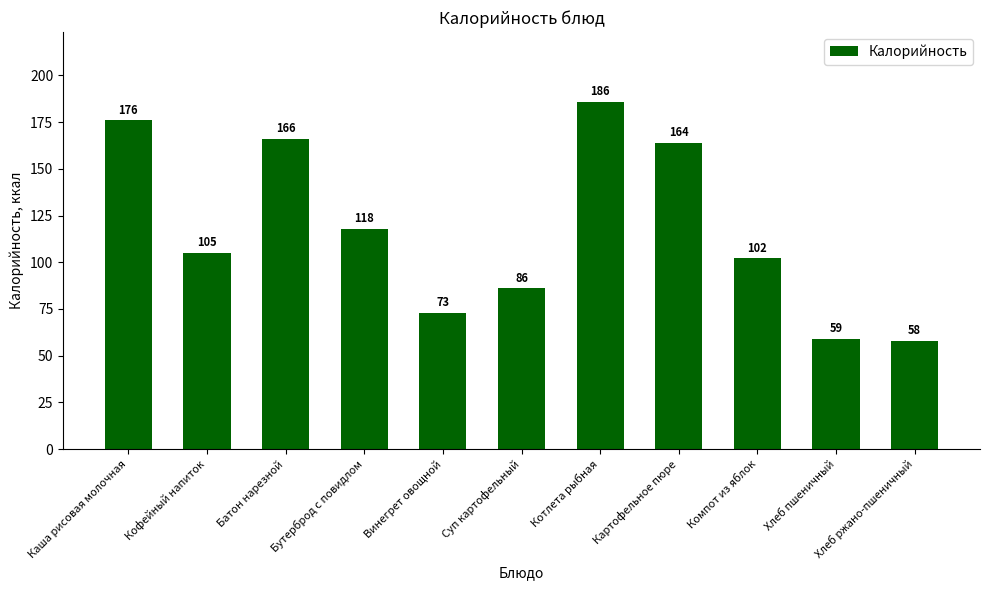

Reading left to right, list all the values displayed in this chart.

176	105	166	118	73	86	186	164	102	59	58